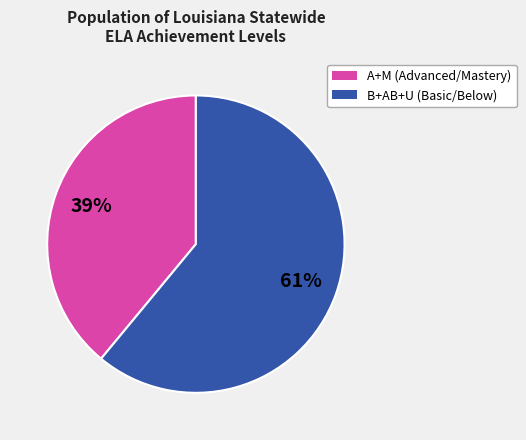

Is there any slice that represents more than half of the pie?

Yes